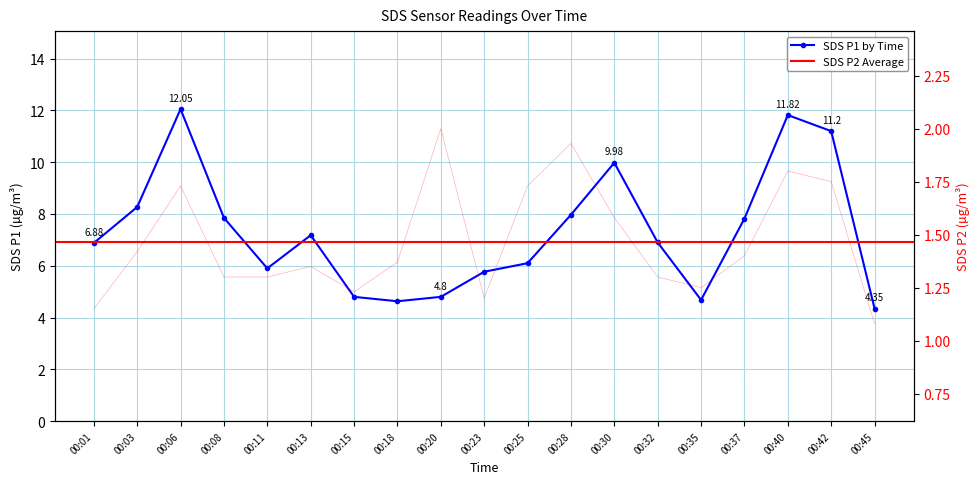

How many lines are shown in the chart?

2